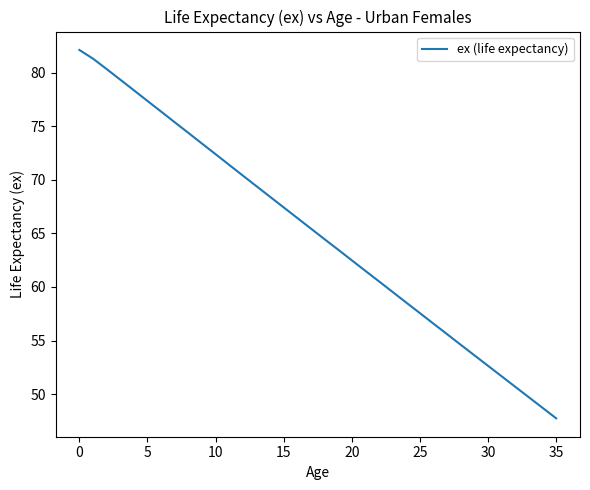

What is the difference between the maximum and minimum values?

34.4